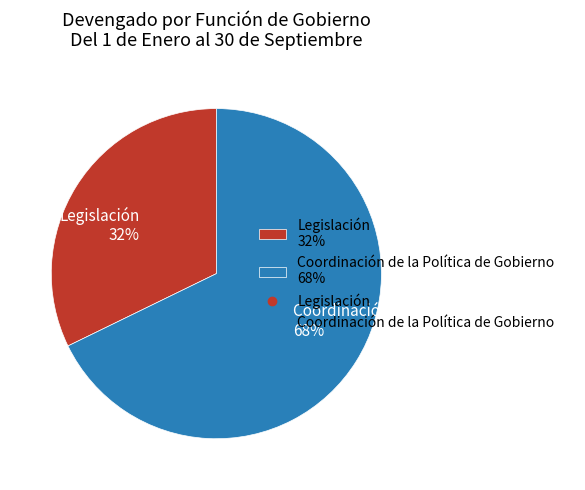

To the nearest percent, what percentage of the pie is Coordinación de la Política de Gobierno?

68%